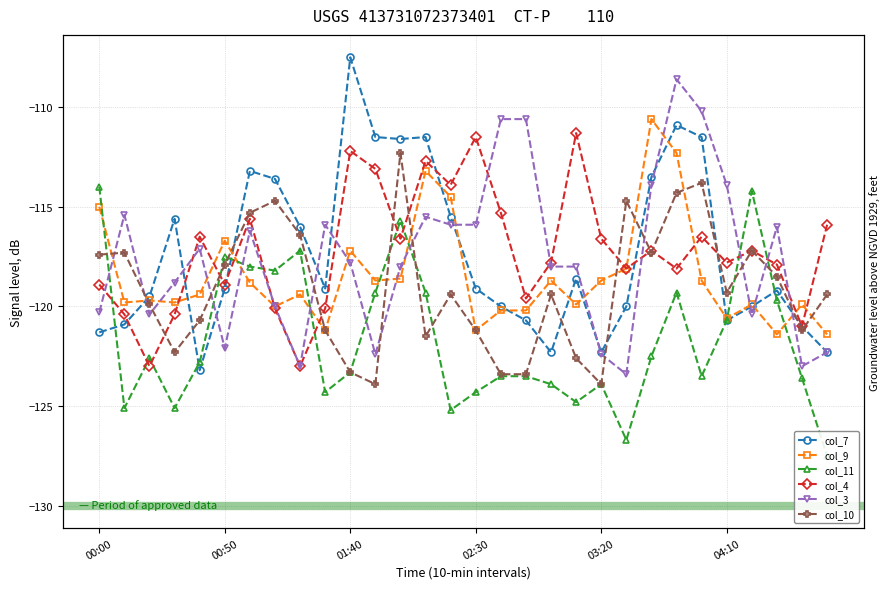

True or false: col_10 has more than 0 points higher than both neighbors.

True